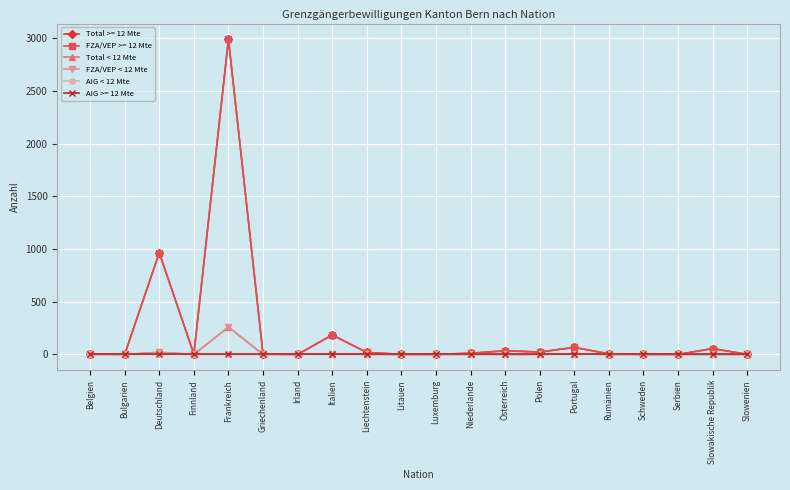

Rank the categories by Total < 12 Mte value from highest to lowest.

Frankreich, Deutschland, Italien, Portugal, Irland, Griechenland, Liechtenstein, Niederlande, Polen, Rumänien, Serbien, Belgien, Bulgarien, Finnland, Litauen, Luxemburg, Österreich, Schweden, Slowakische Republik, Slowenien